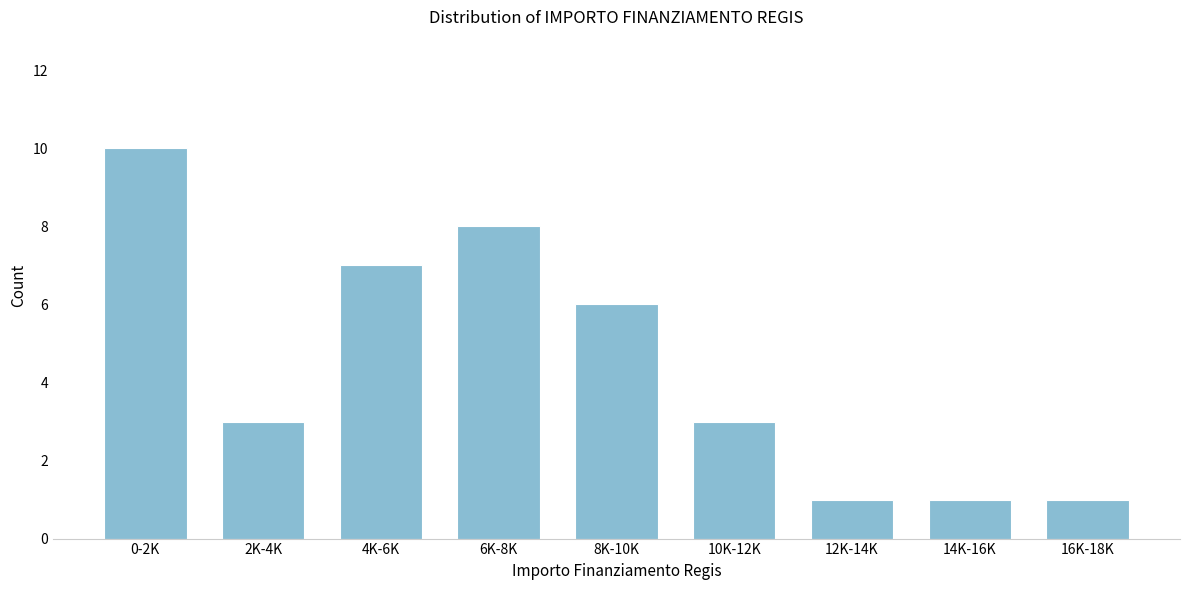

Reading right to left, what are all the values shown in this chart?

16K-18K=1	14K-16K=1	12K-14K=1	10K-12K=3	8K-10K=6	6K-8K=8	4K-6K=7	2K-4K=3	0-2K=10